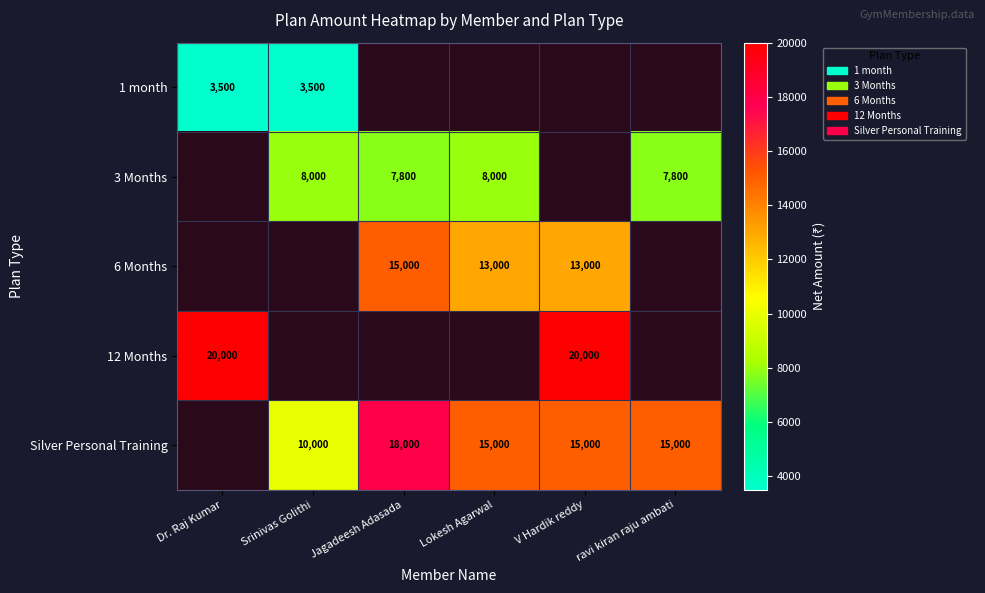

The value of 1 month at Srinivas Golithi is 3500. True or false?

True